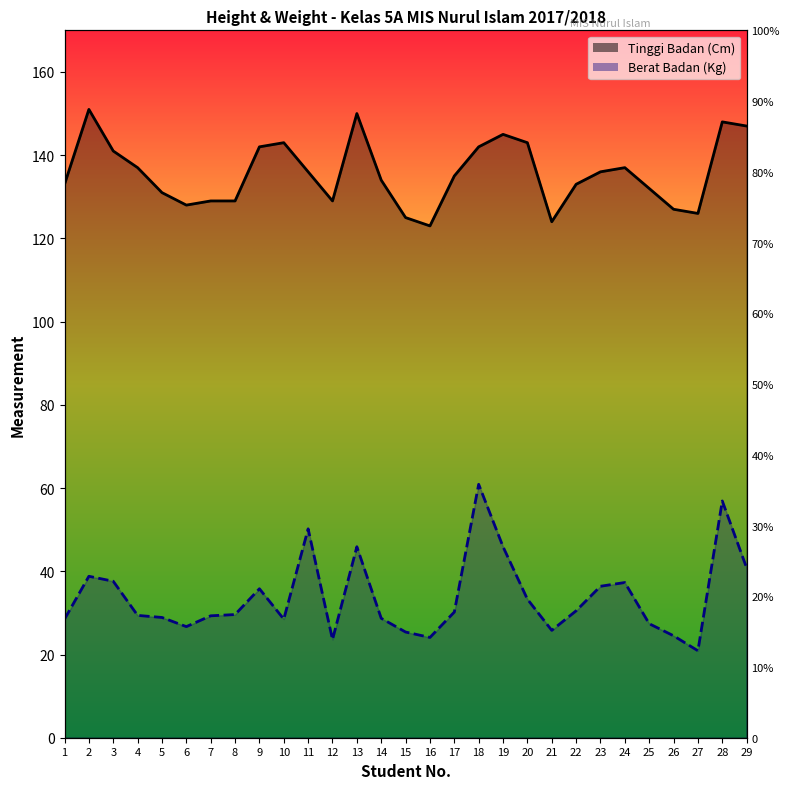

Rank the series by their average value, from lowest to highest.

Berat Badan (Kg), Tinggi Badan (Cm)